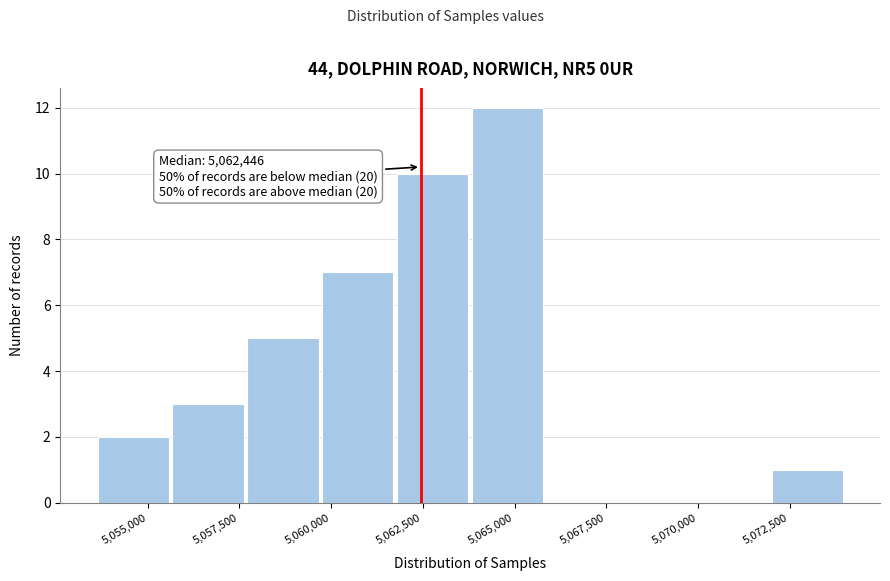

Over which range of the x-axis is the bar tallest?

5064000 to 5066000